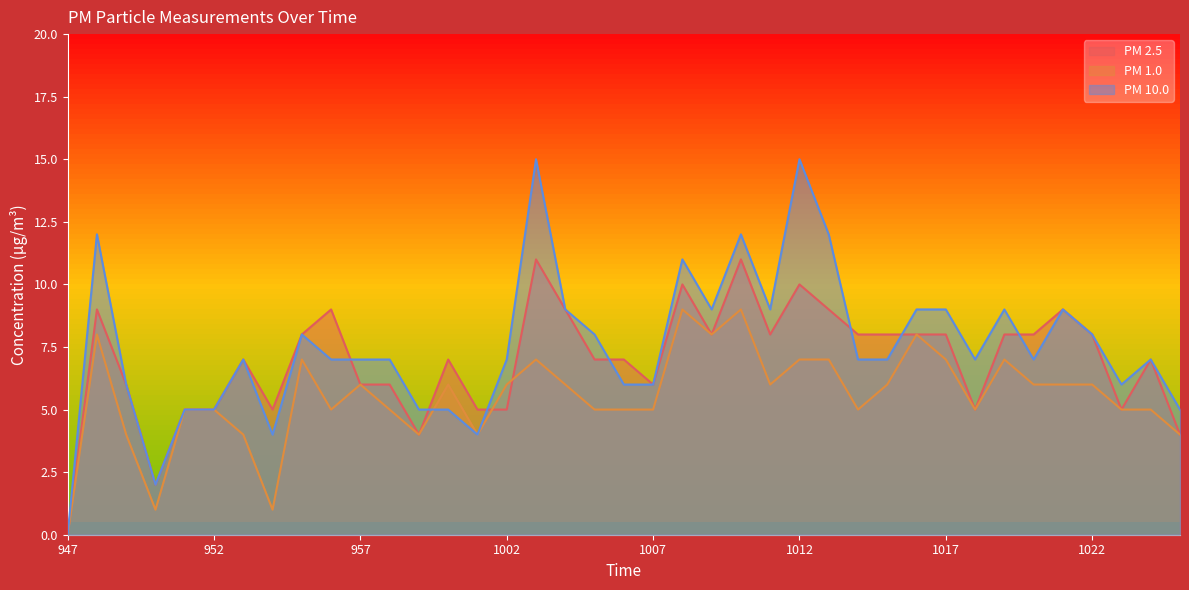

Reading left to right, what are all the values shown in this chart?

PM 2.5: 947=0	948=9	949=6	950=2	951=5	952=5	953=7	954=5	955=8	956=9	957=6	958=6	959=4	1000=7	1001=5	1002=5	1003=11	1004=9	1005=7	1006=7	1007=6	1008=10	1009=8	1010=11	1011=8	1012=10	1013=9	1014=8	1015=8	1016=8	1017=8	1018=5	1019=8	1020=8	1021=9	1022=8	1023=5	1024=7	1025=4
PM 1.0: 947=0	948=8	949=4	950=1	951=5	952=5	953=4	954=1	955=7	956=5	957=6	958=5	959=4	1000=6	1001=4	1002=6	1003=7	1004=6	1005=5	1006=5	1007=5	1008=9	1009=8	1010=9	1011=6	1012=7	1013=7	1014=5	1015=6	1016=8	1017=7	1018=5	1019=7	1020=6	1021=6	1022=6	1023=5	1024=5	1025=4
PM 10.0: 947=0	948=12	949=6	950=2	951=5	952=5	953=7	954=4	955=8	956=7	957=7	958=7	959=5	1000=5	1001=4	1002=7	1003=15	1004=9	1005=8	1006=6	1007=6	1008=11	1009=9	1010=12	1011=9	1012=15	1013=12	1014=7	1015=7	1016=9	1017=9	1018=7	1019=9	1020=7	1021=9	1022=8	1023=6	1024=7	1025=5